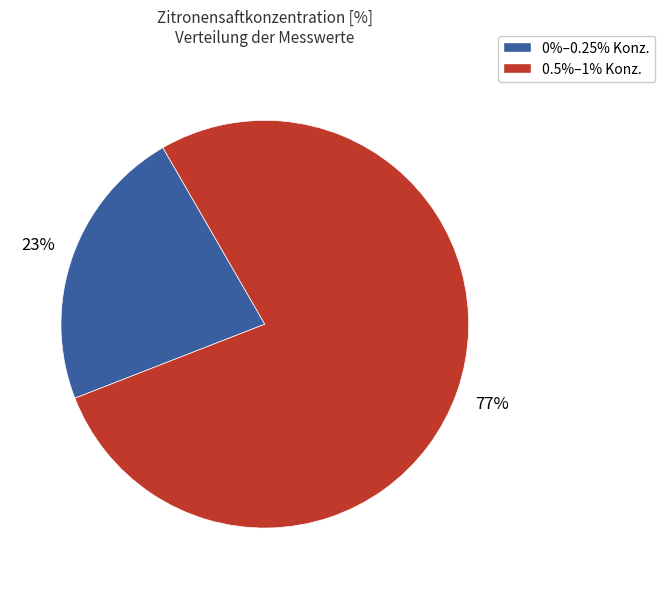

How many segments does this pie chart have?

2